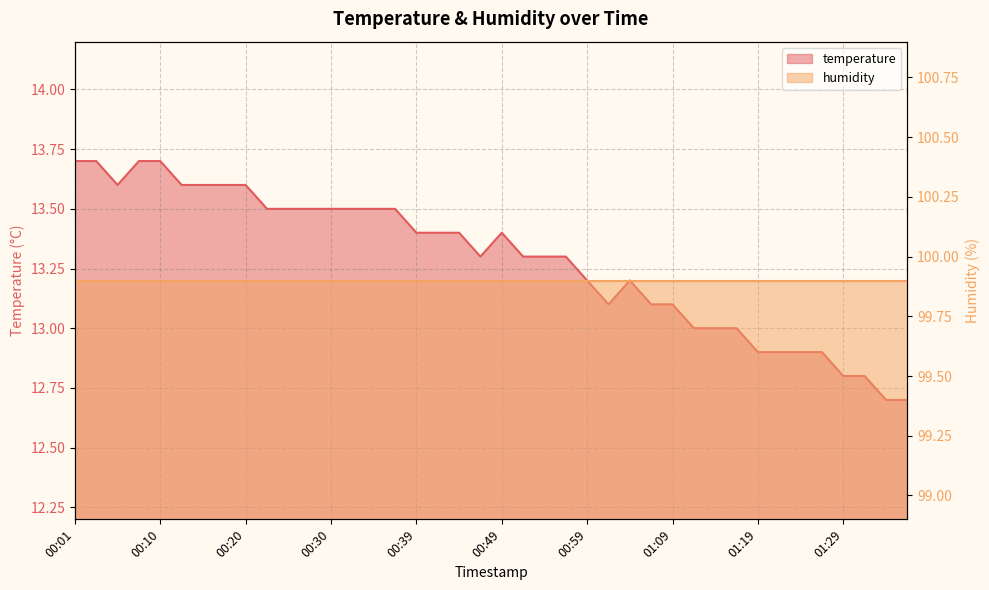

True or false: there are more than 0 points higher than both neighbors.

True